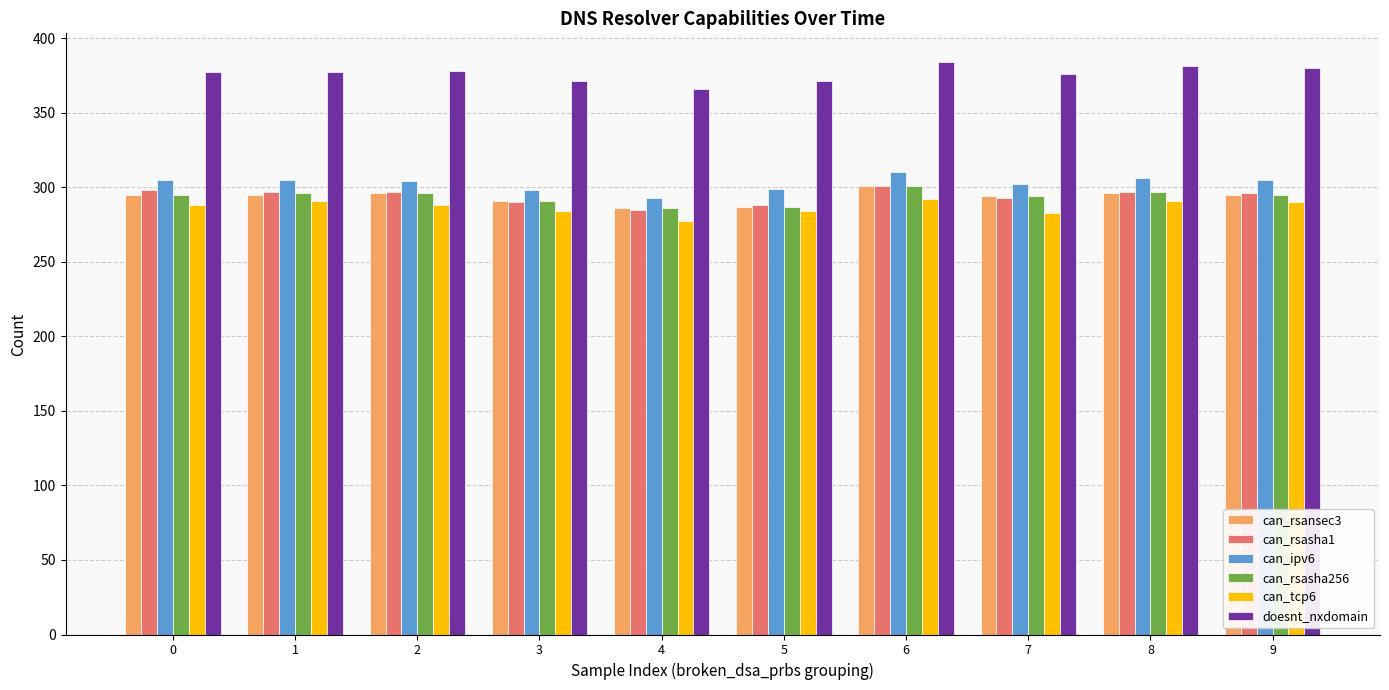

Between 4 and 6, which series saw the biggest shift?

doesnt_nxdomain